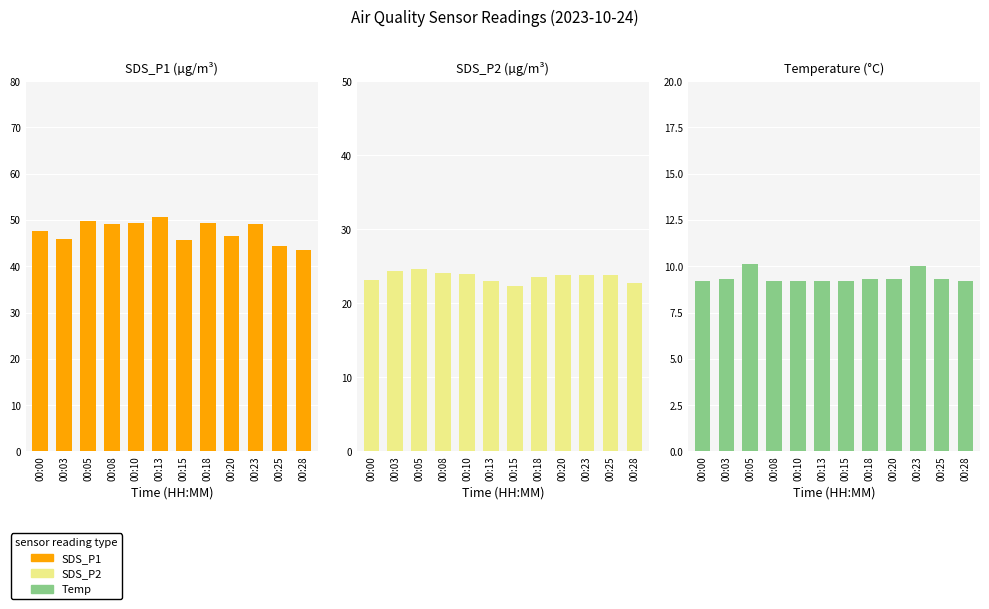

Does the chart contain any negative values?

No